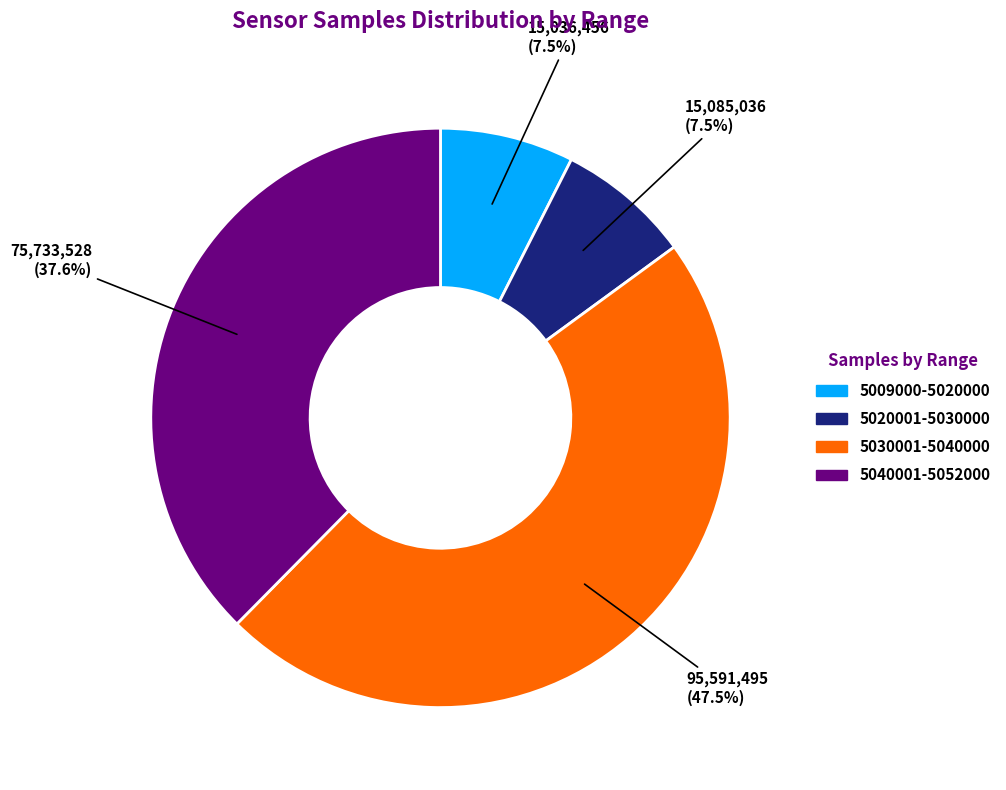

Is there a majority slice in this chart?

No